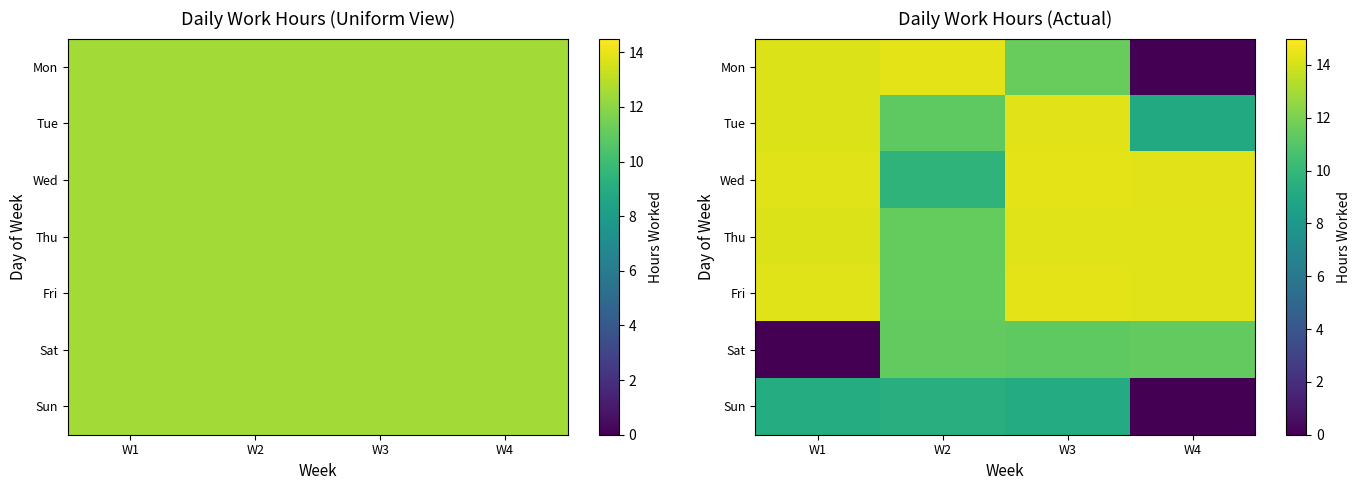

Between W2 and W4, which series saw the biggest shift?

Mon